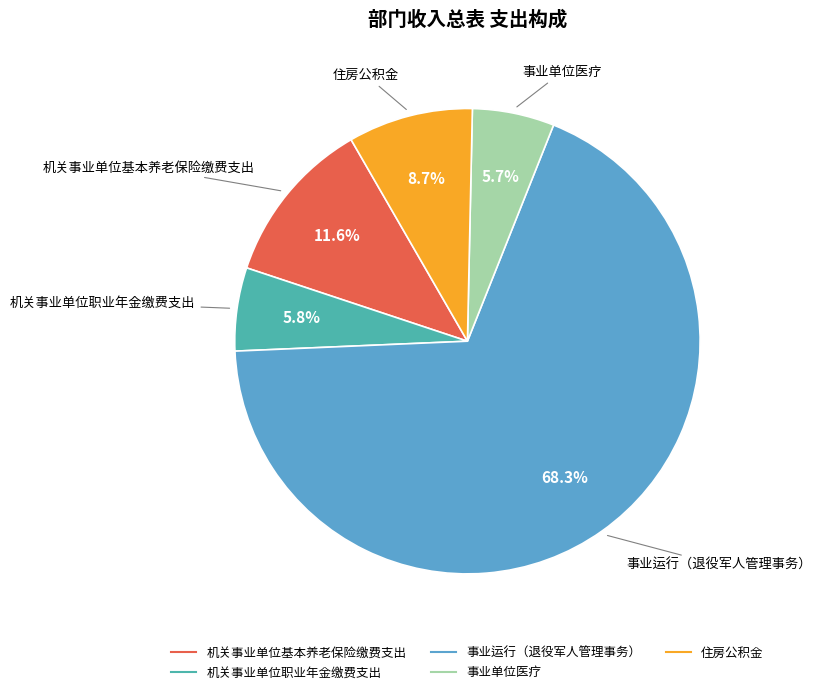

How many segments does this pie chart have?

5